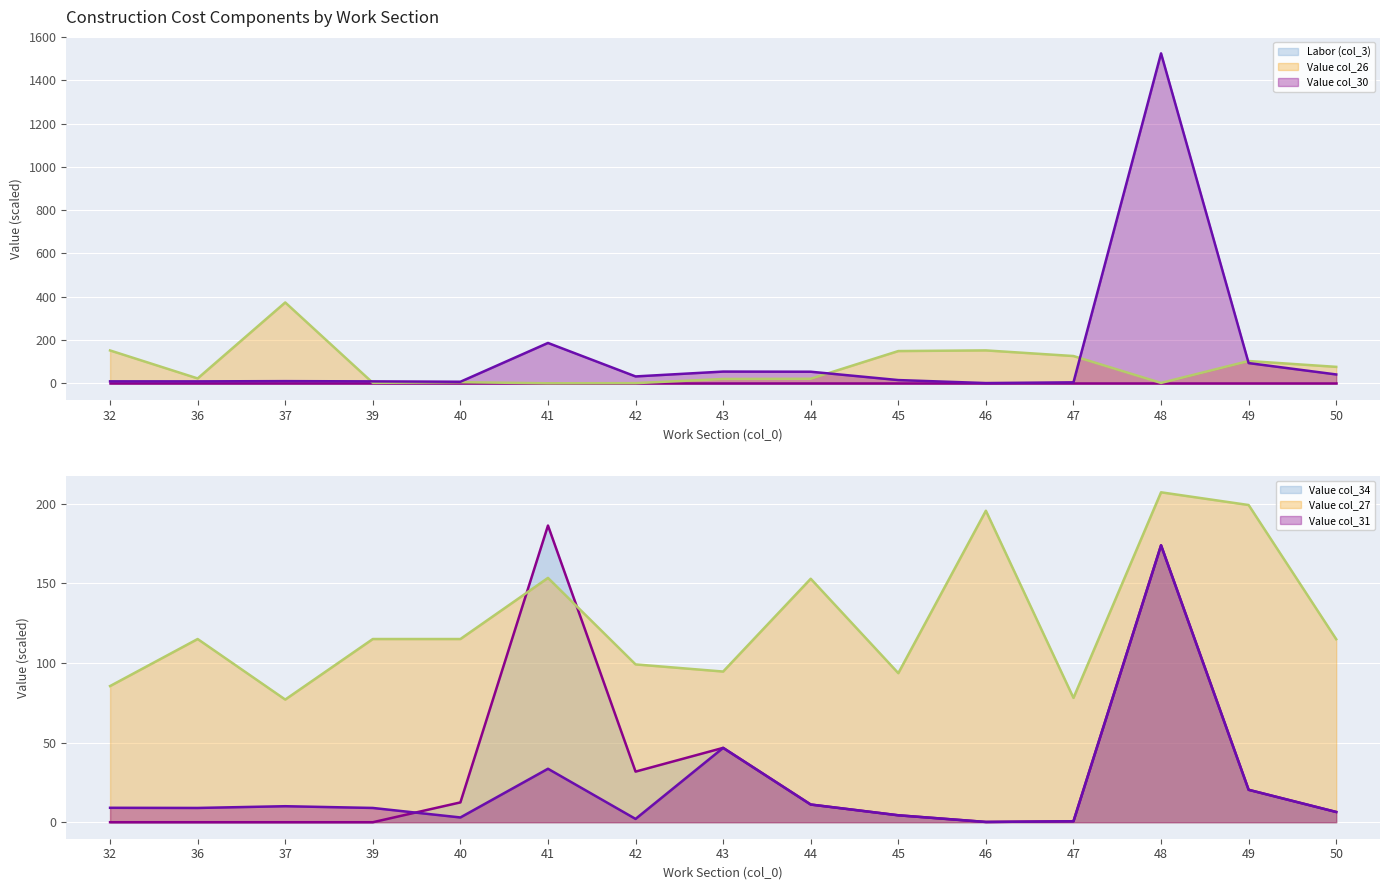

What is the average value of the Value col_27 series?

126.5